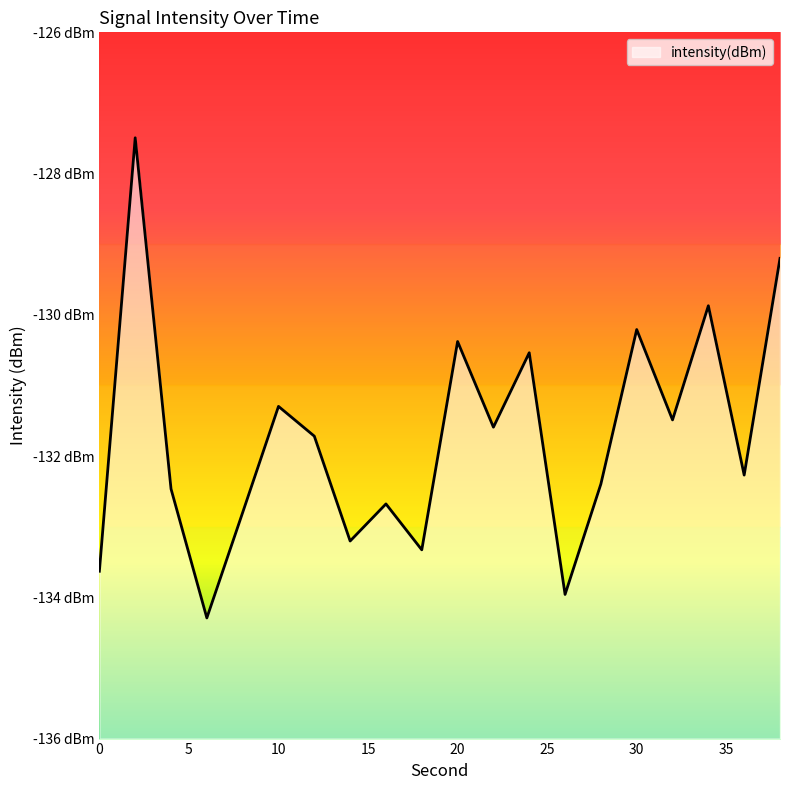

Where is the data nearest to the value -130?

34